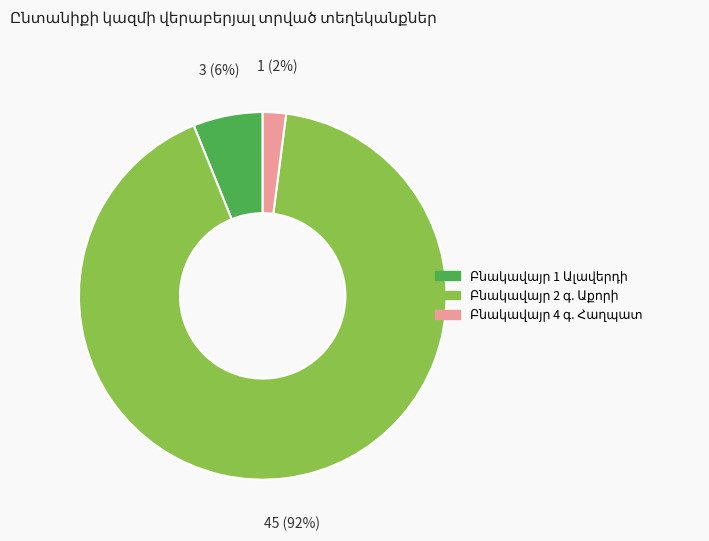

To the nearest percent, what is the average slice percentage?

33%